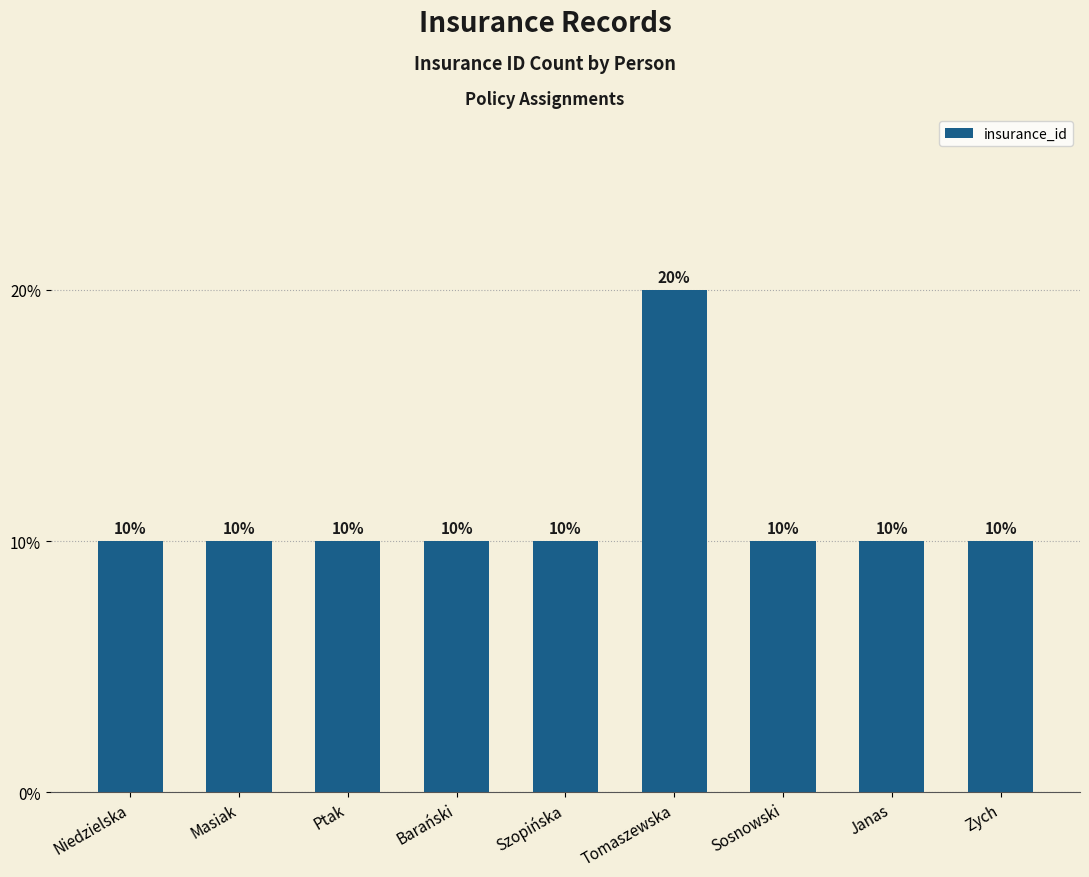

What is the difference between the maximum and minimum values?

1